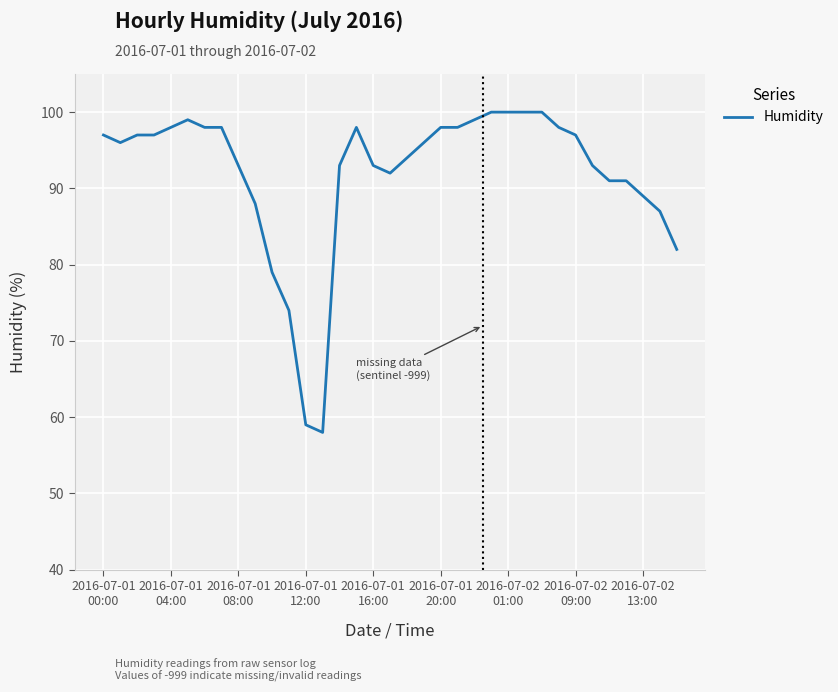

What is the minimum value shown in the chart?

58